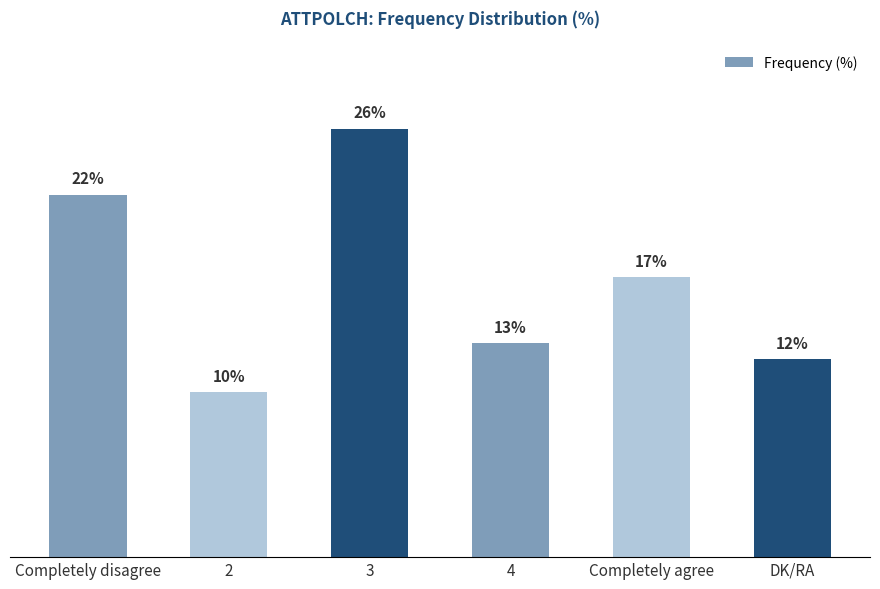

What is the label of the 6th bar from the left?

DK/RA